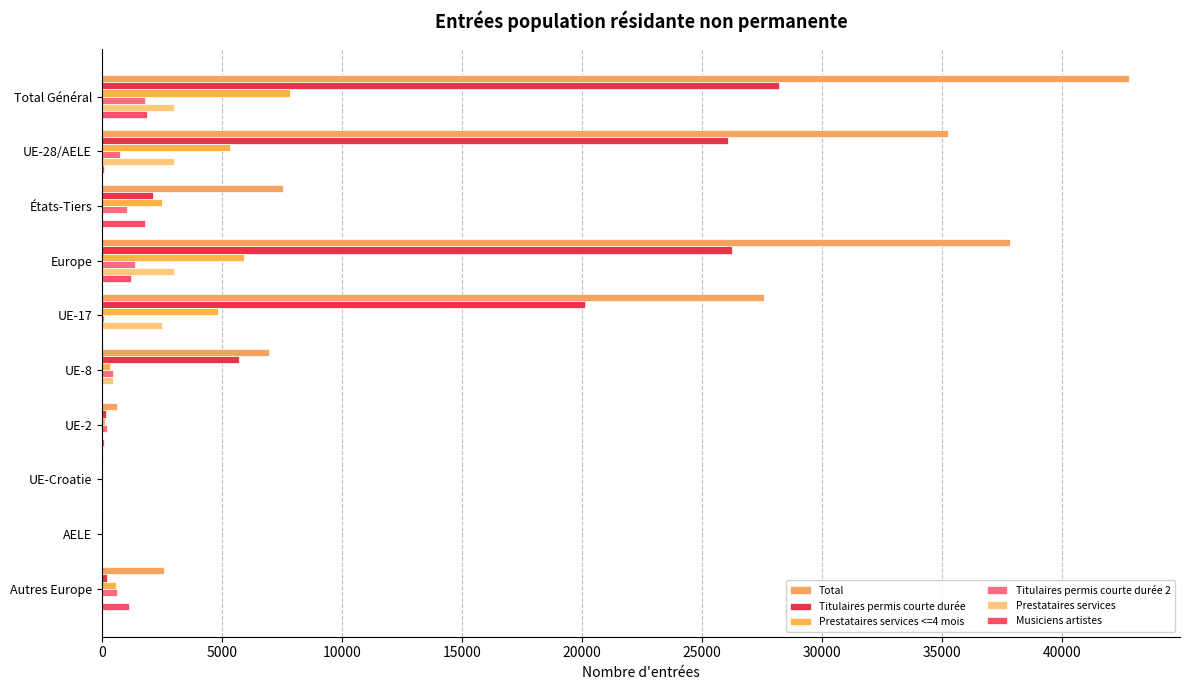

How many distinct data groups are displayed?

6